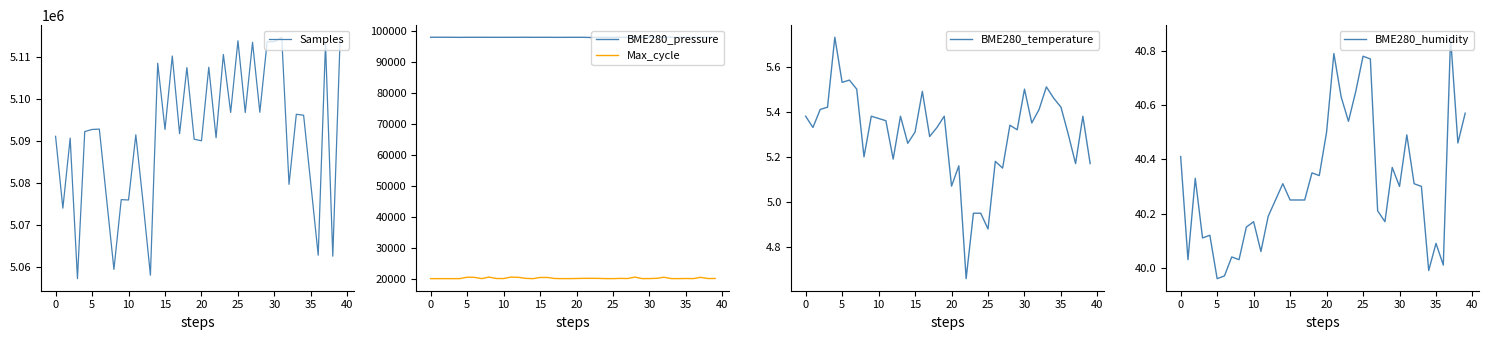

Is this an area chart (filled region under the line)?

No